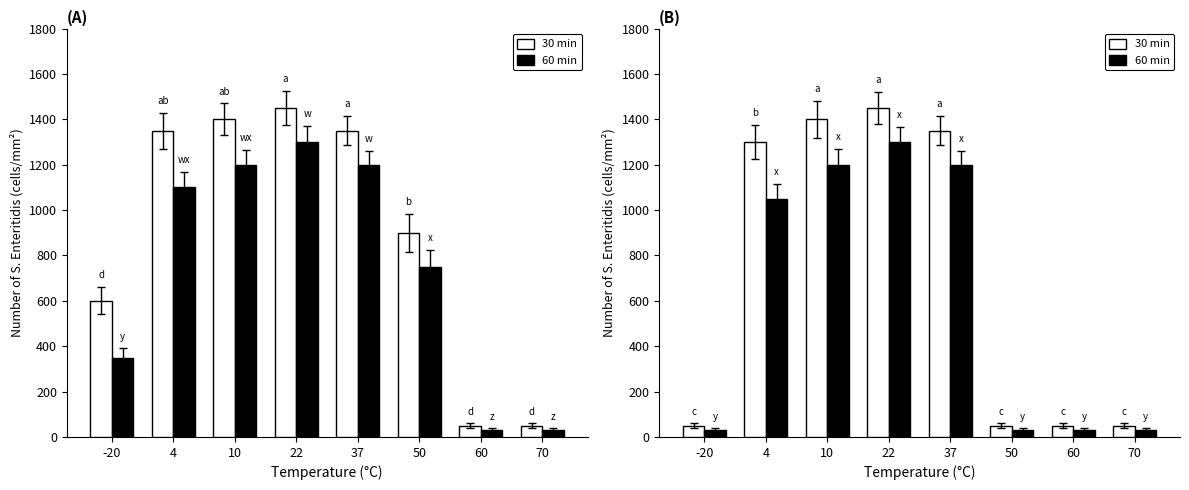

What is the value of the 30 min bar at the 3rd from the left?

1400